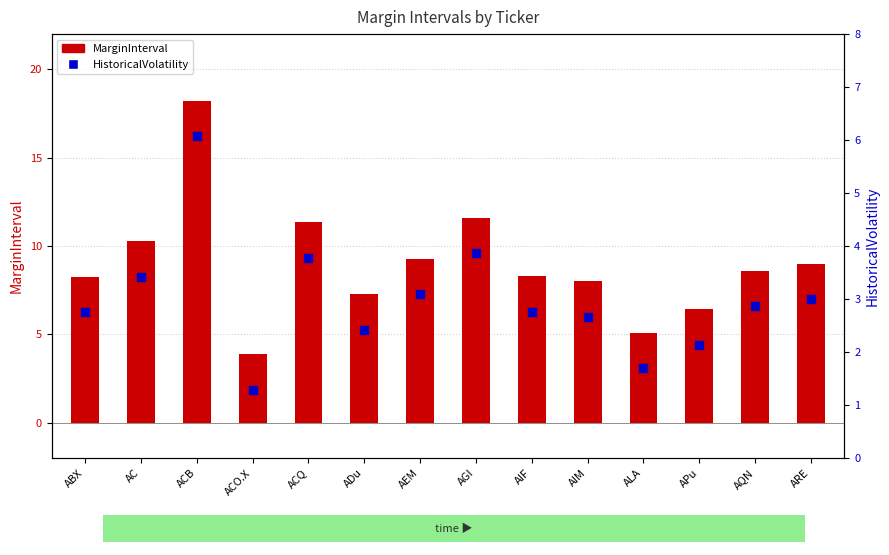

What is the total value across all series at ACQ?

15.1